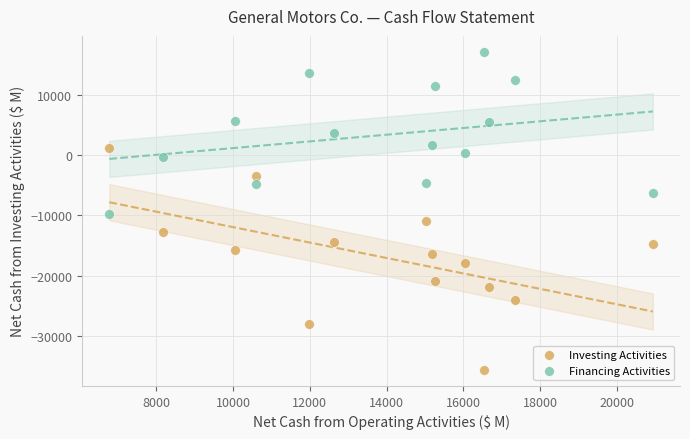

Which series reaches the maximum Y coordinate?

Financing Activities